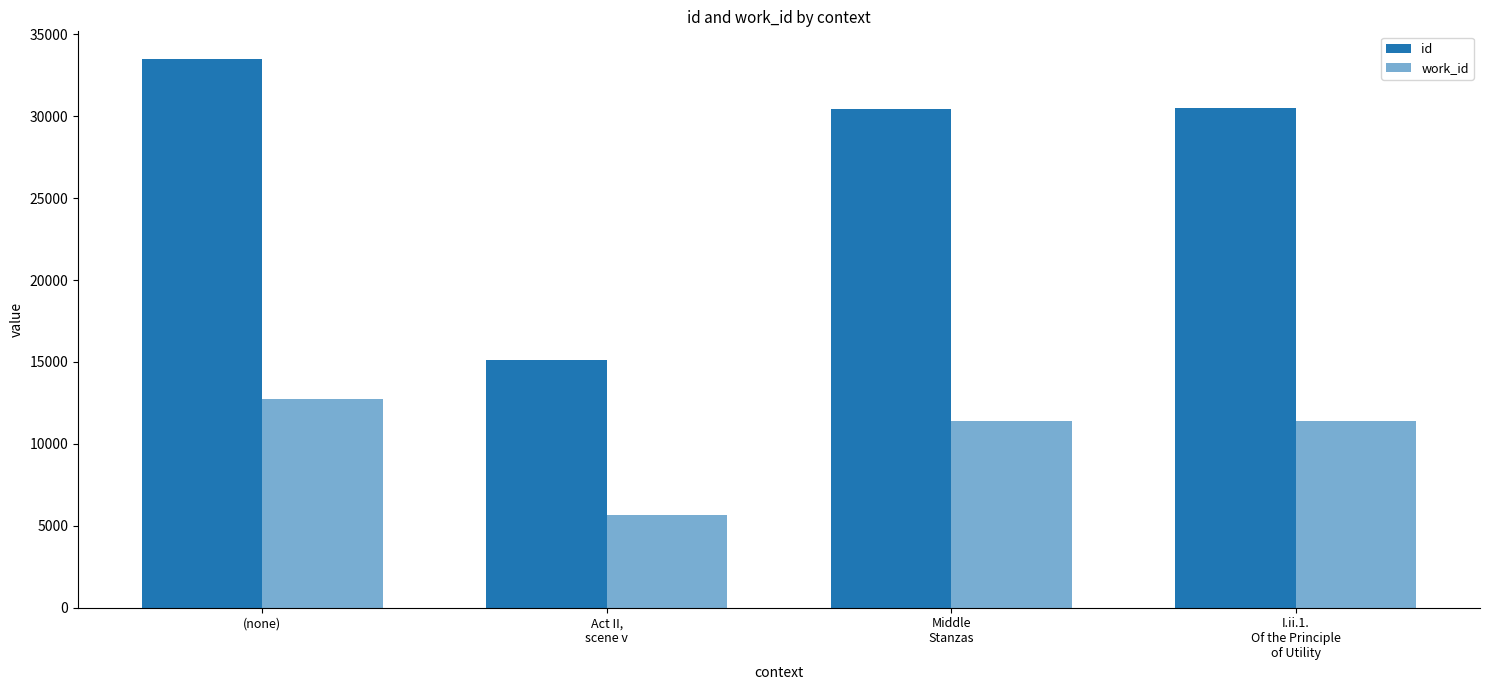

How many bars are there in each group?

2